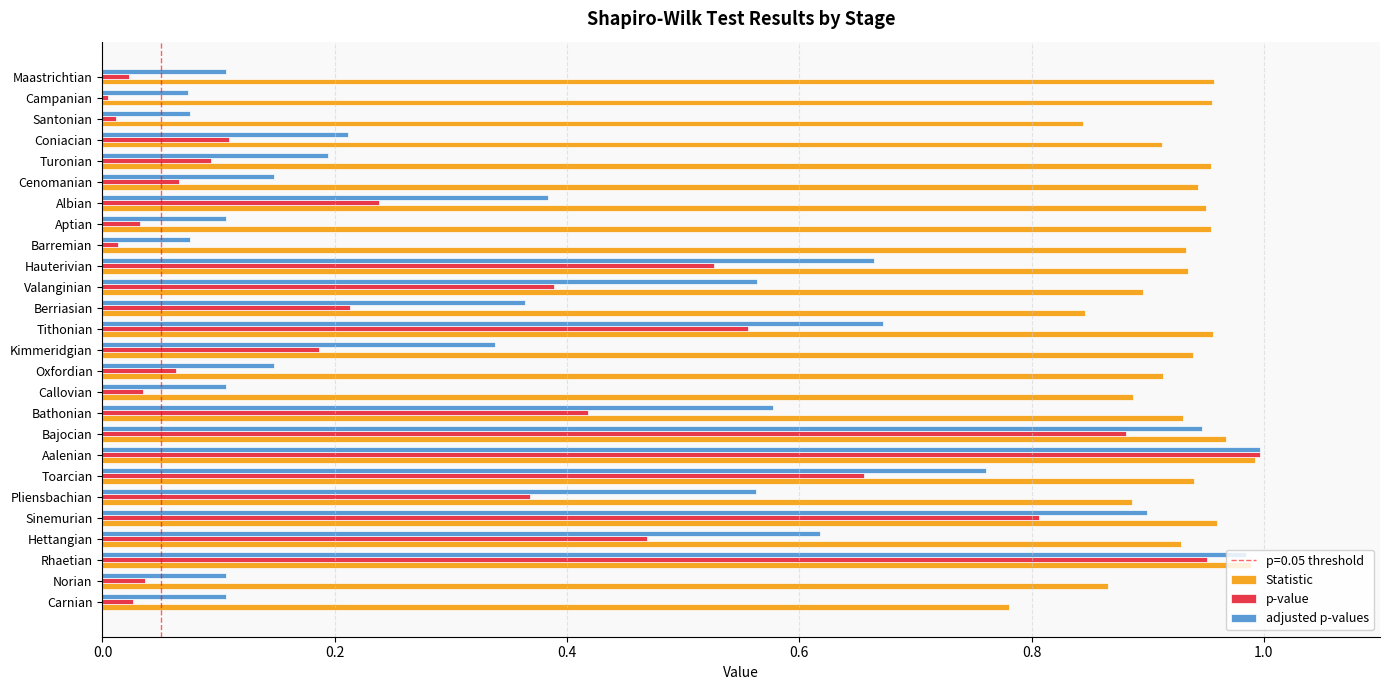

Which category has the lowest value in the Statistic series?

Carnian